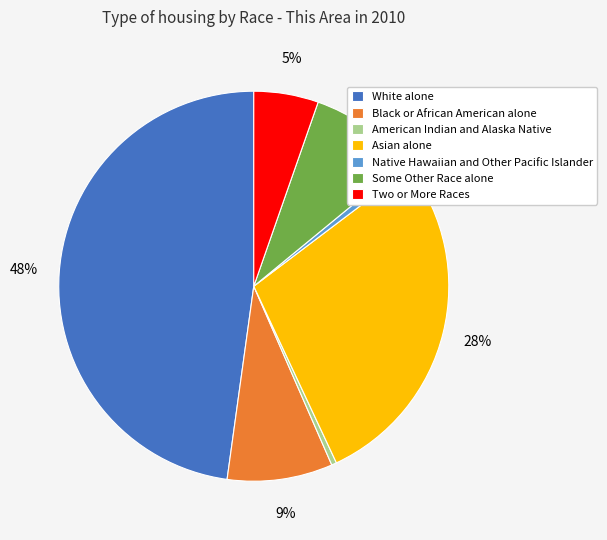

Count the number of slices in the pie.

7